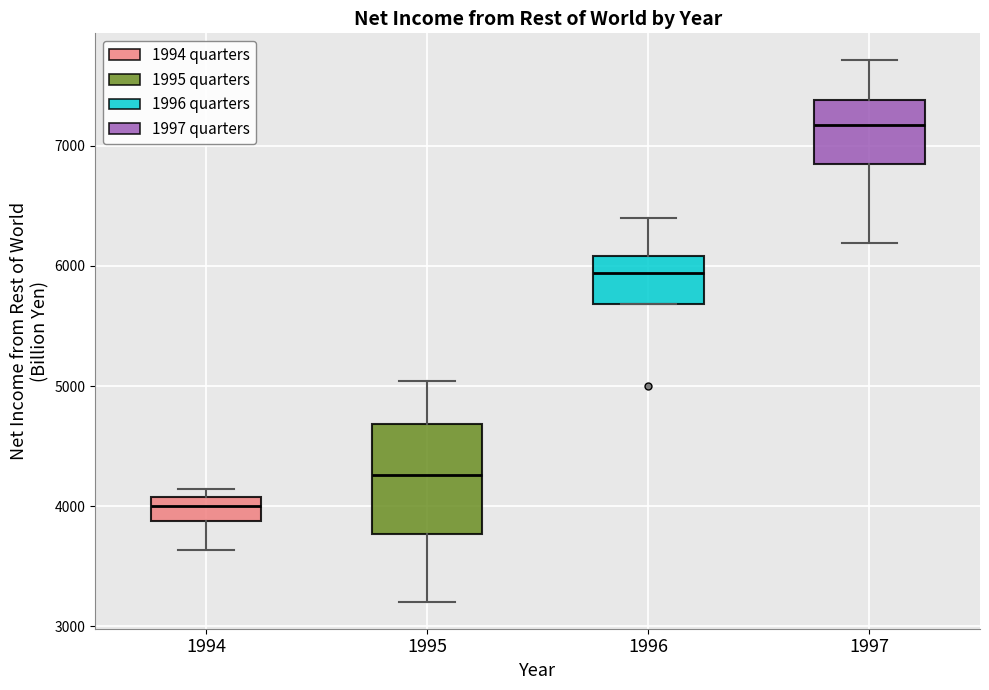

Reading left to right, transcribe this box plot: for each box, give where its median line is, the range the box spans, and where its two whiskers end, as read against the y-axis. The values are not printed on the chart, so give them approximately, as read against the axis.

1994: median 4000, box 3900 to 4100, whiskers 3600 to 4100 (just above the box's upper edge)
1995: median 4300, box 3800 to 4700, whiskers 3200 to 5000
1996: median 5900, box 5700 to 6100, whiskers 5700 to 6400
1997: median 7200, box 6800 to 7400, whiskers 6200 to 7700